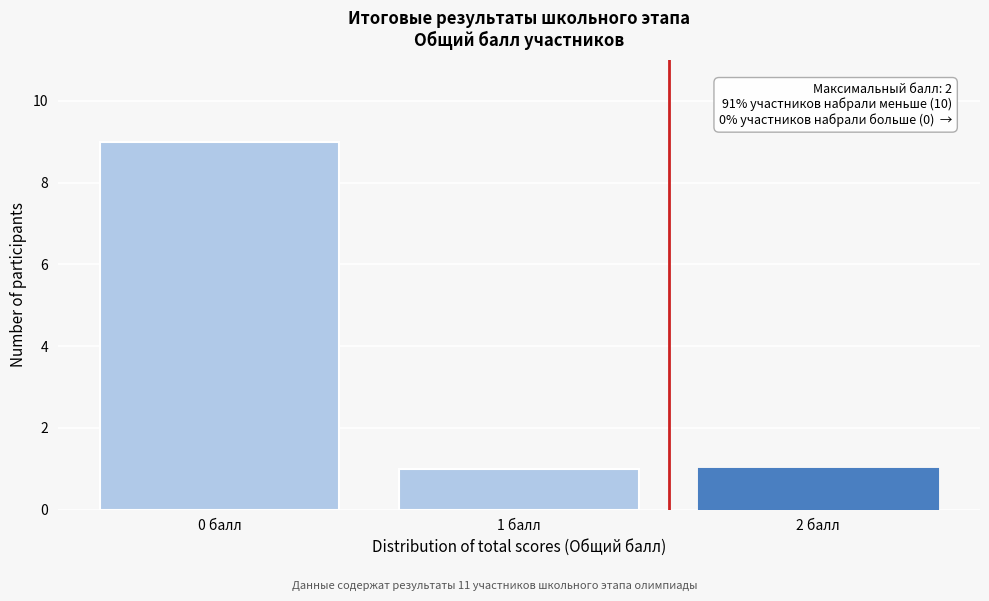

Reading left to right, transcribe all the data shown in this chart.

9	1	1